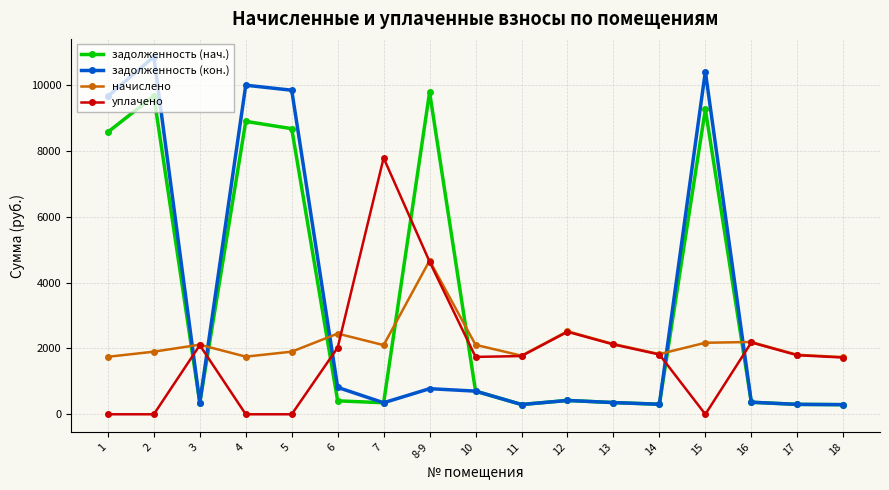

After their last crossing, which series has the higher values: уплачено or задолженность (кон.)?

уплачено